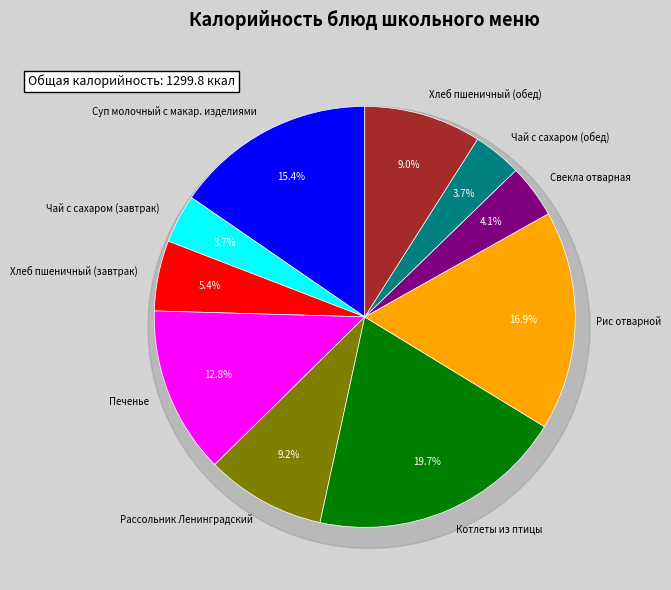

What is the change in value from Суп молочный с макар. изделиями to Чай с сахаром (обед)?

-151.6